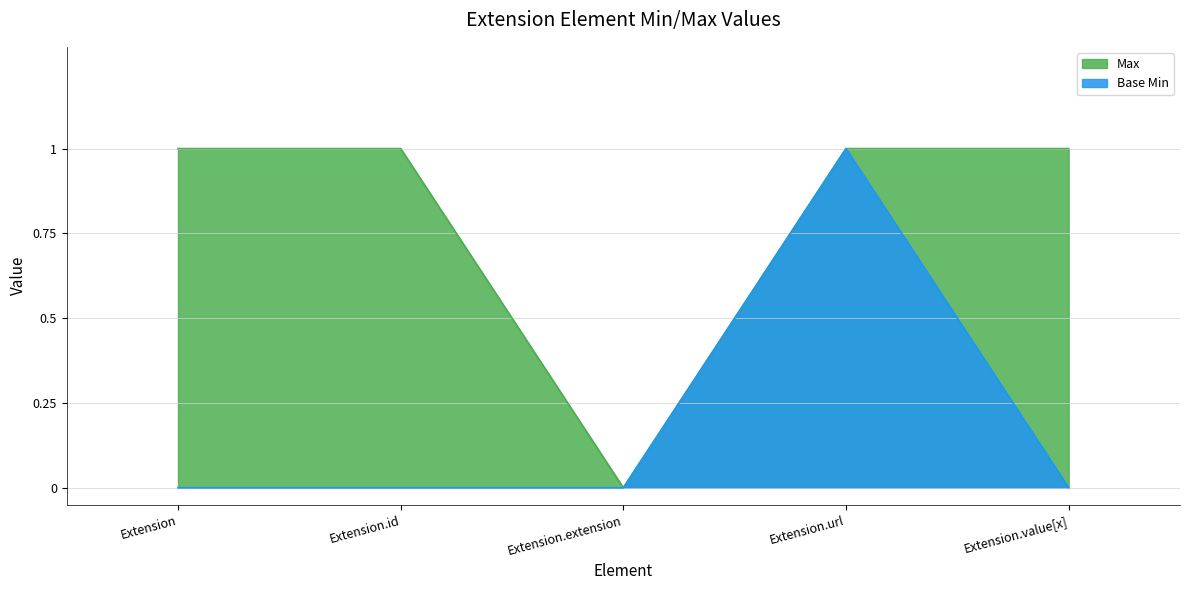

What is the maximum value for Base Min?

1